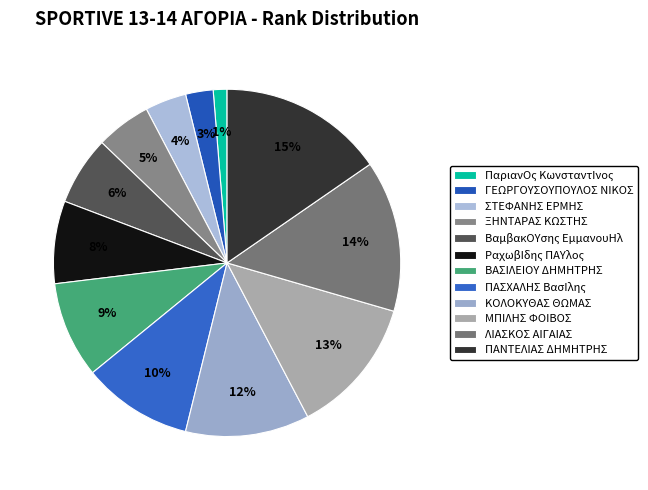

Does any single category account for the majority?

No